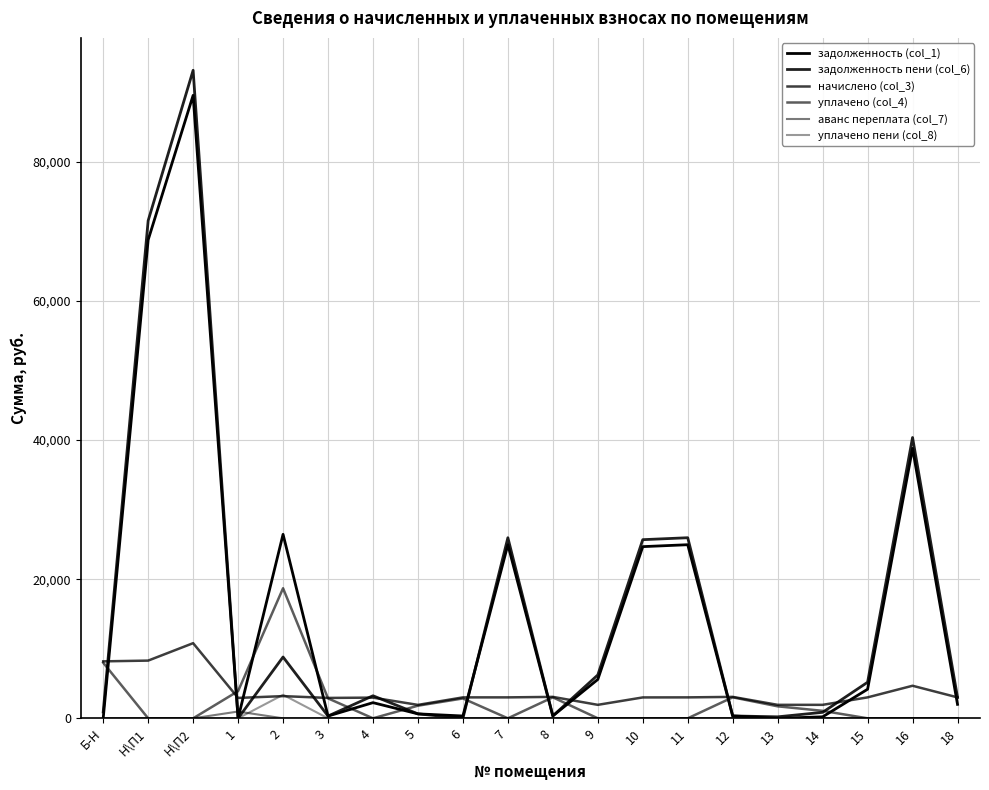

What is the label of the 13th point from the left?

10